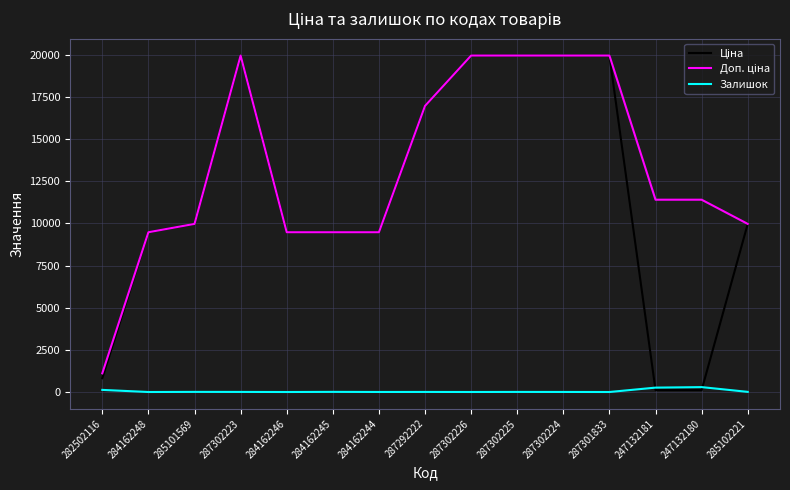

At which category does Ціна reach its first local peak?

287302223